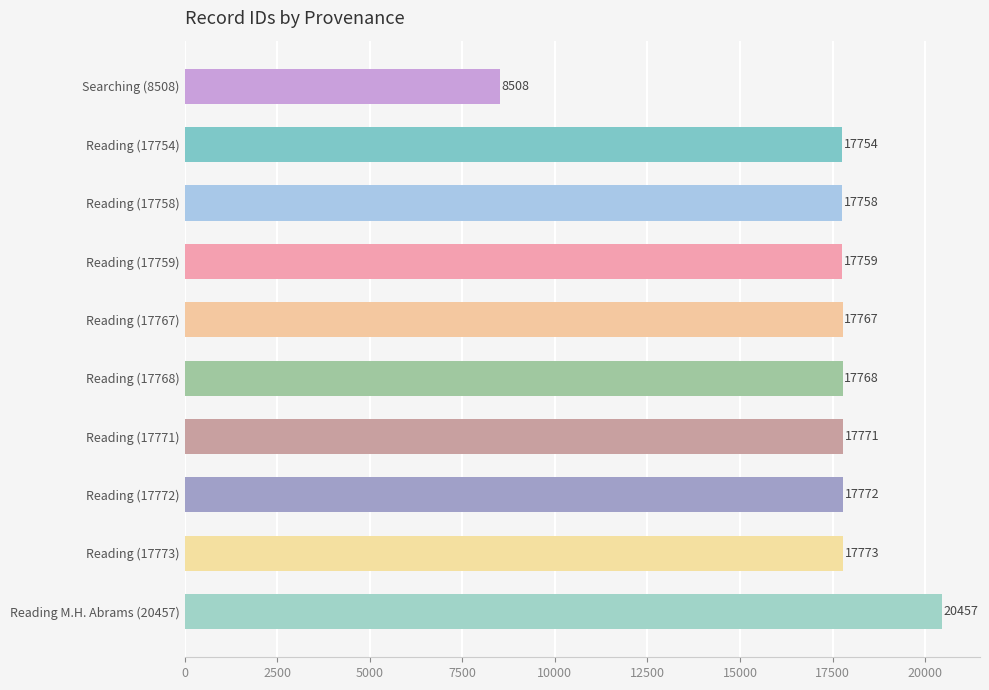

Approximately how many times larger is the value at Reading (17771) compared to Reading M.H. Abrams (20457)?

0.9